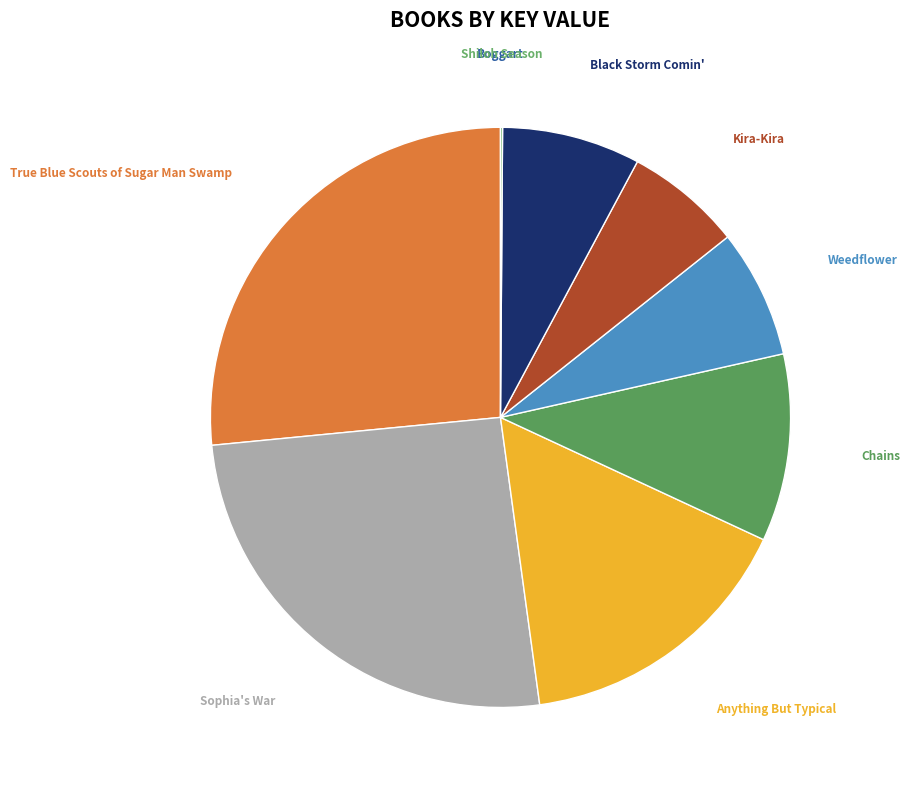

Which slice is the largest?

True Blue Scouts of Sugar Man Swamp